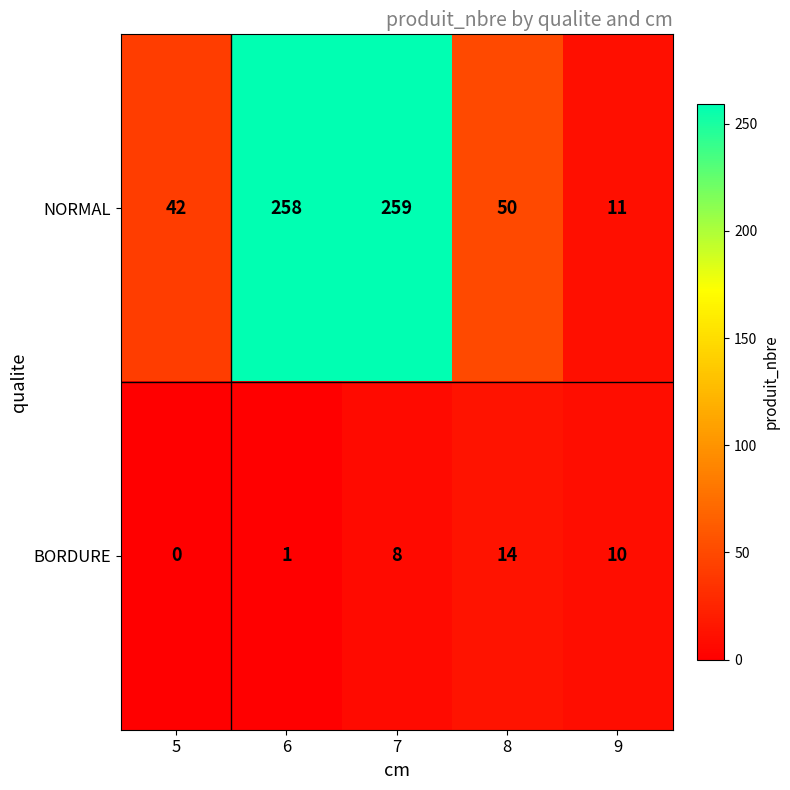

What is the sum of all BORDURE values?

33